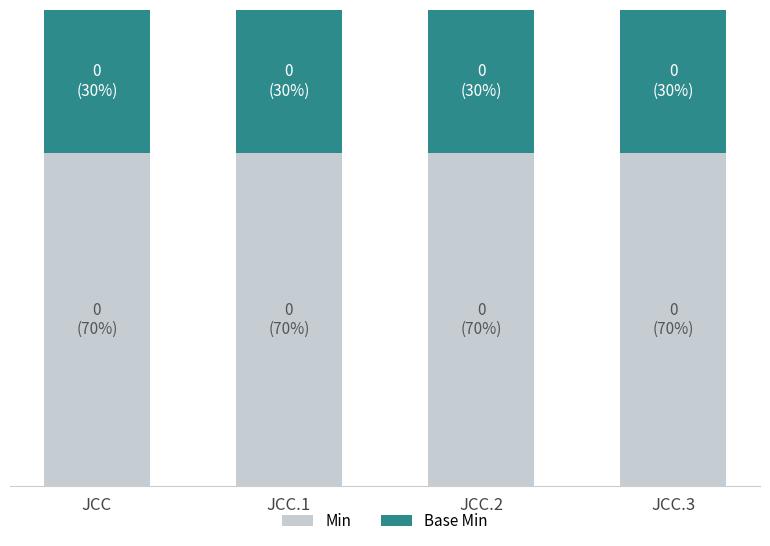

What are all the series names shown in the legend?

Min, Base Min